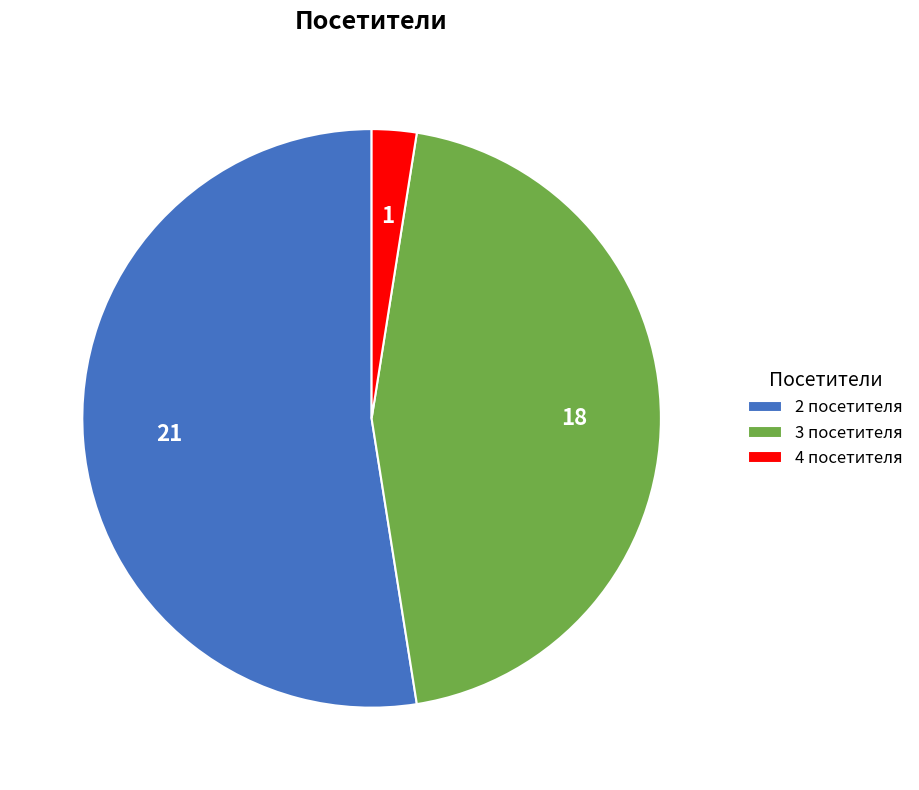

Rank the categories by value from highest to lowest.

2 посетителя, 3 посетителя, 4 посетителя